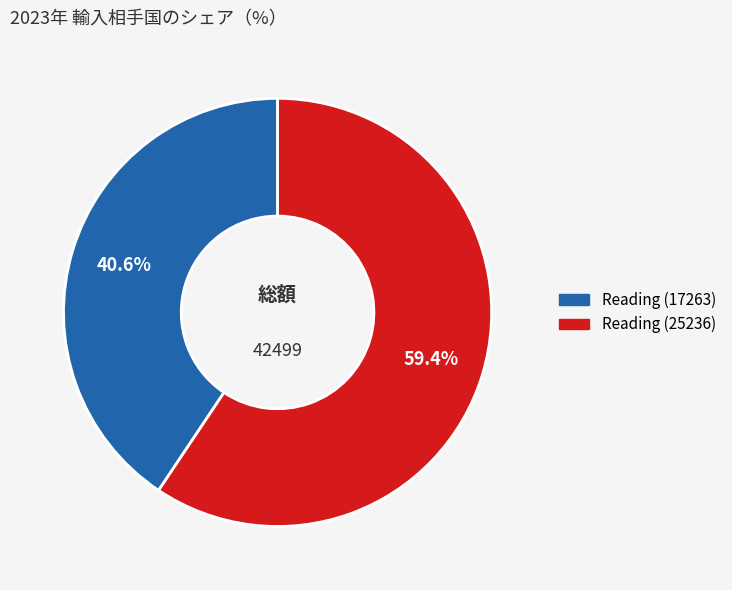

How many segments does this pie chart have?

2